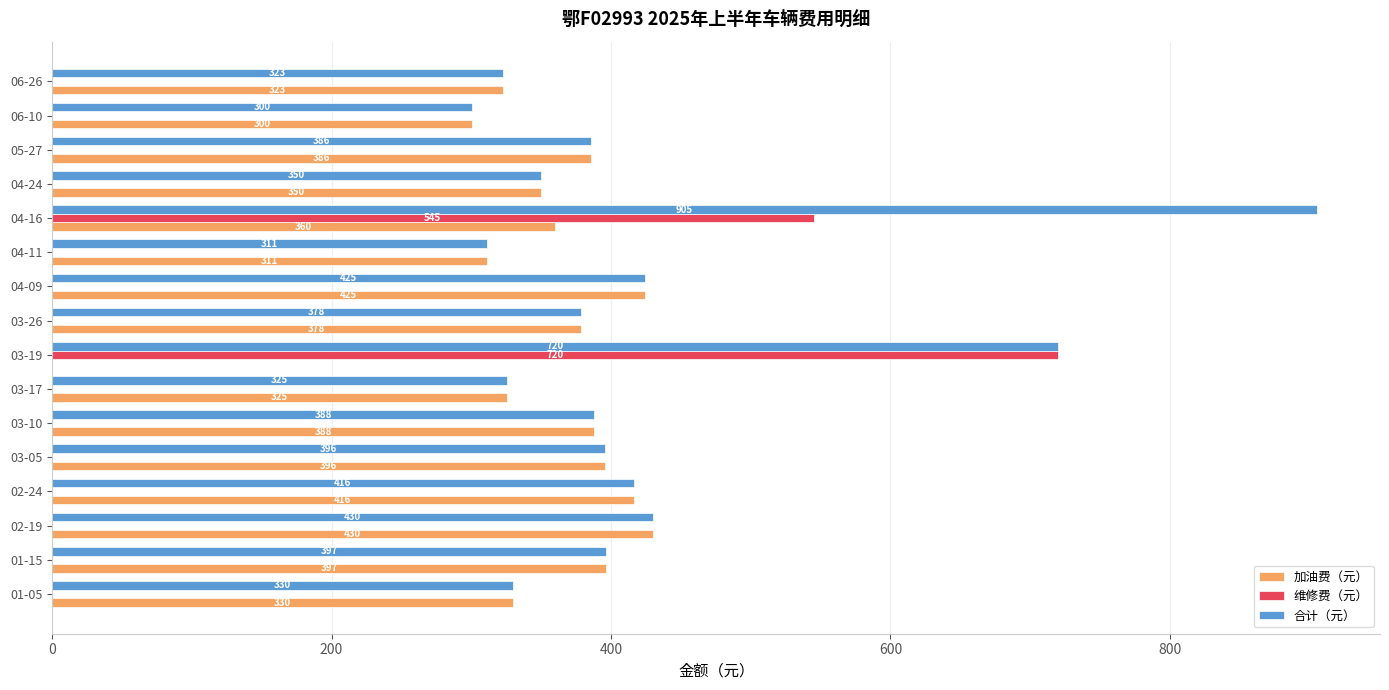

At which label is 维修费（元） closest to 360?

04-16